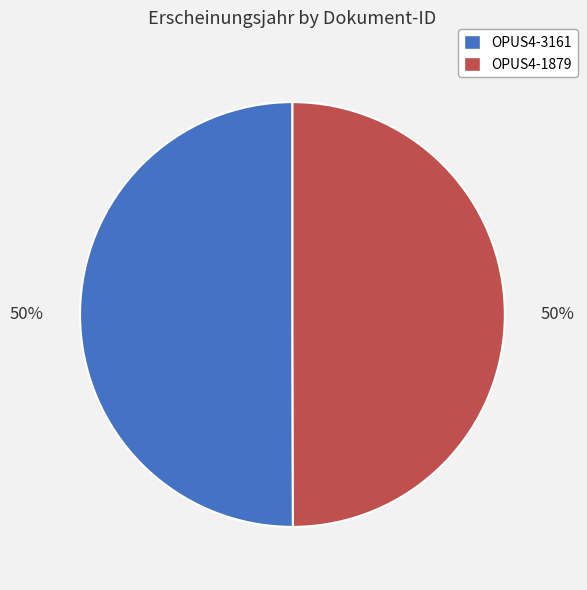

Is the sum of OPUS4-3161 and OPUS4-1879 greater than half?

Yes